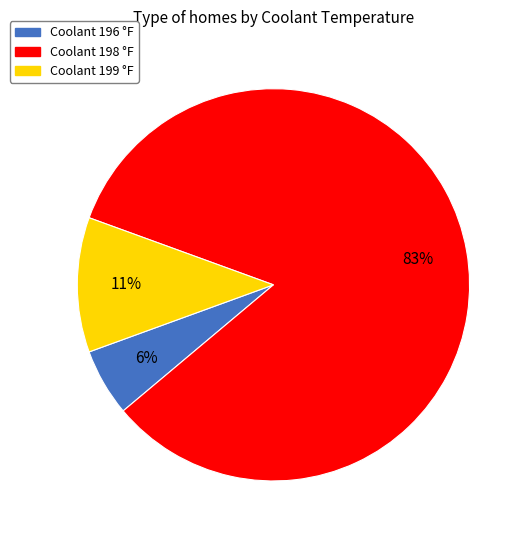

Between Coolant 199 °F and Coolant 198 °F, which is larger?

Coolant 198 °F